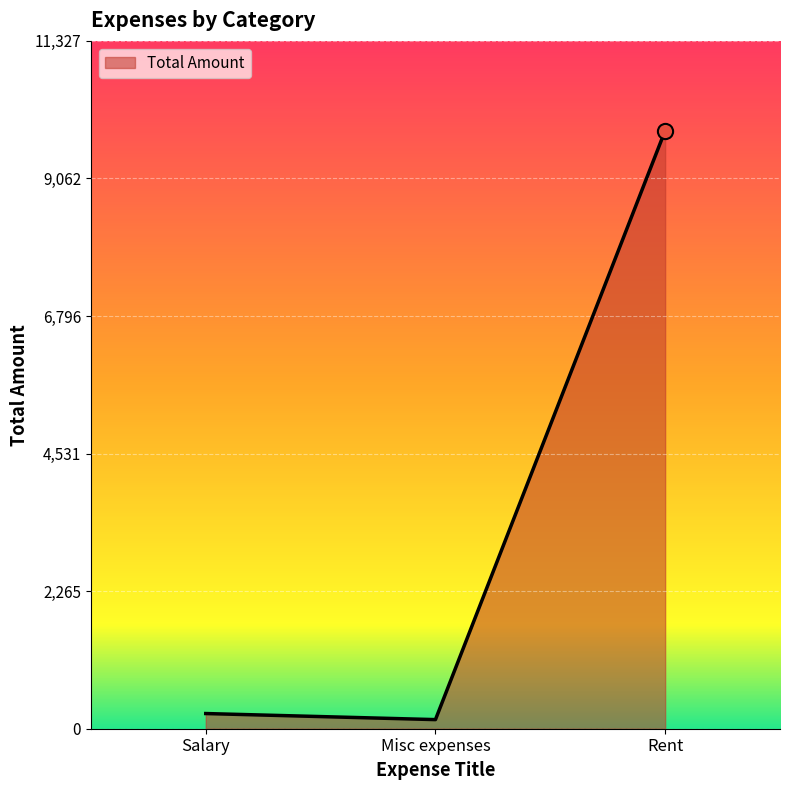

What is the ratio of the value at Rent to the value at Salary?

39.4